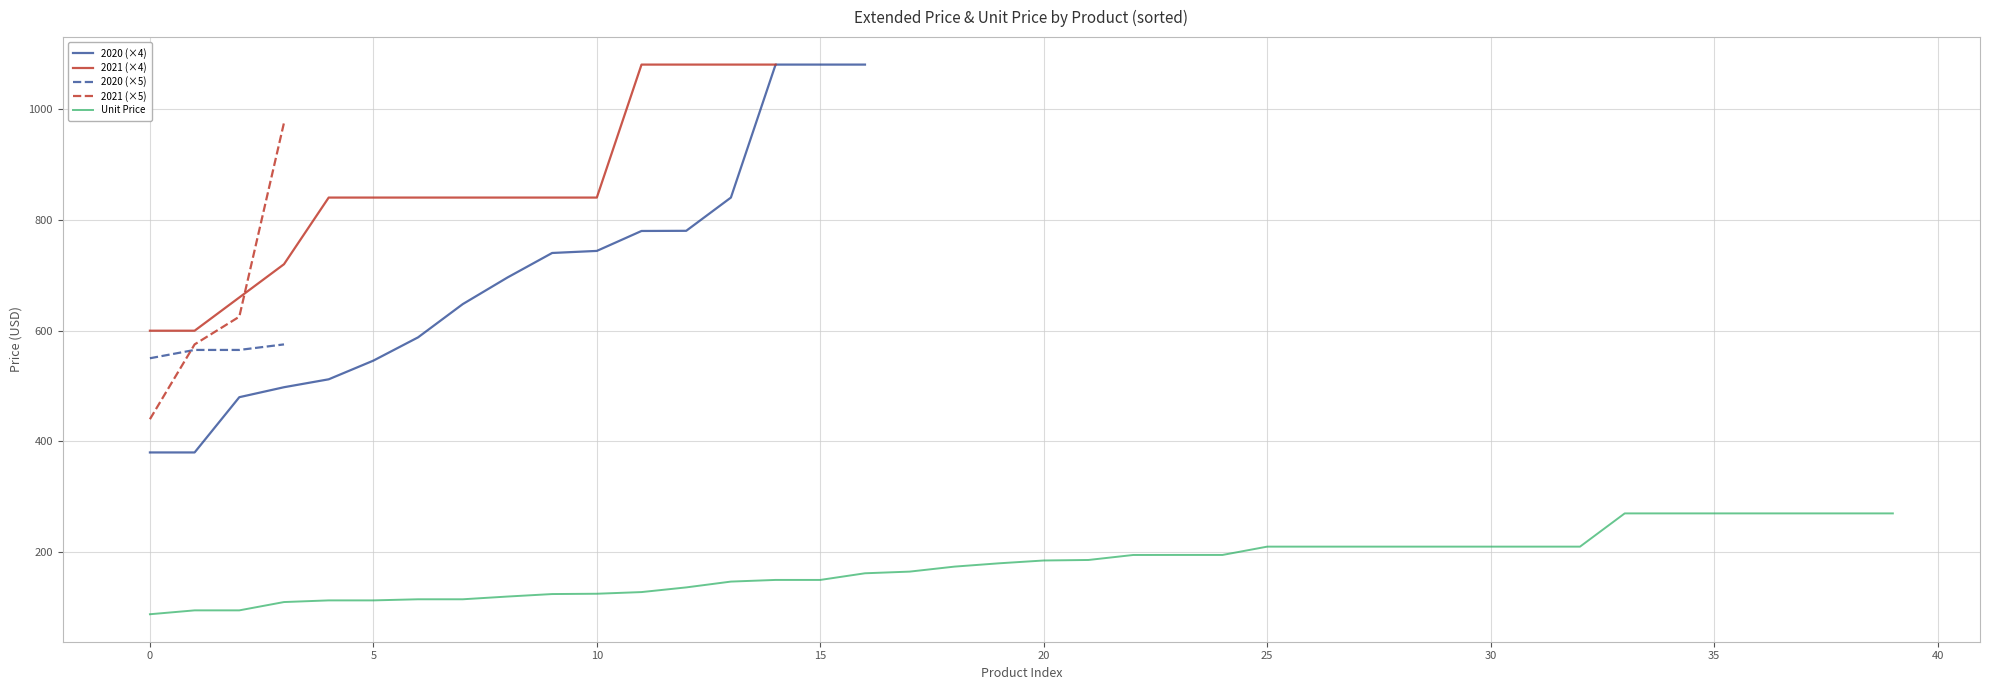

What is the minimum value for 2021 (×5)?

440